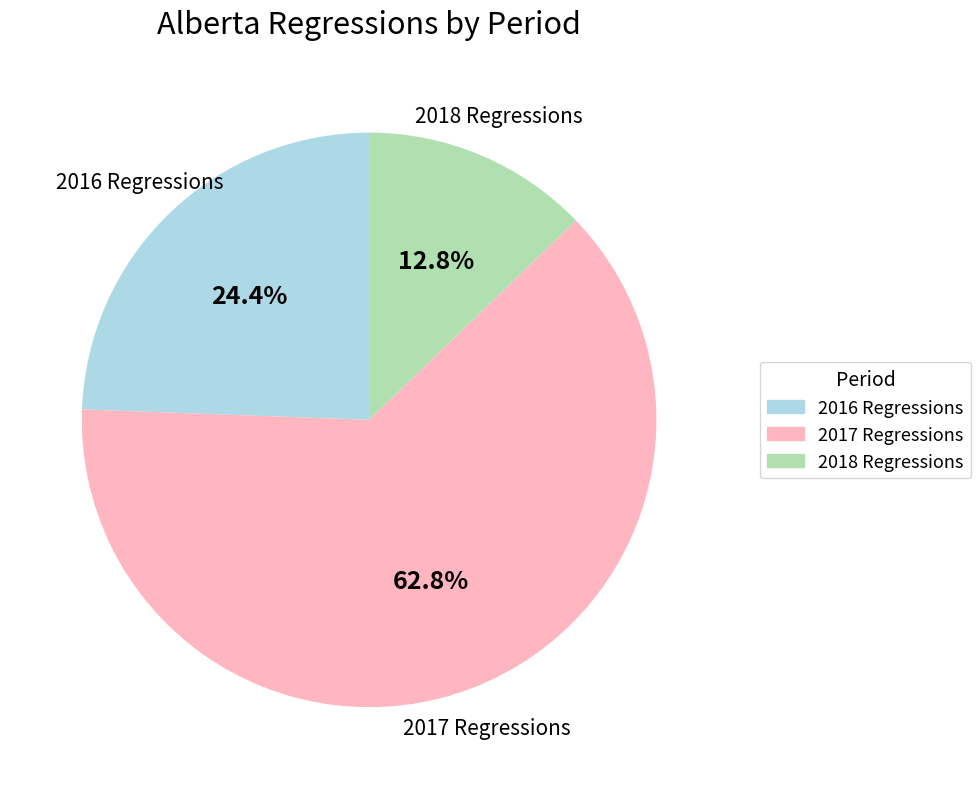

Which slice represents more than half of the pie?

2017 Regressions